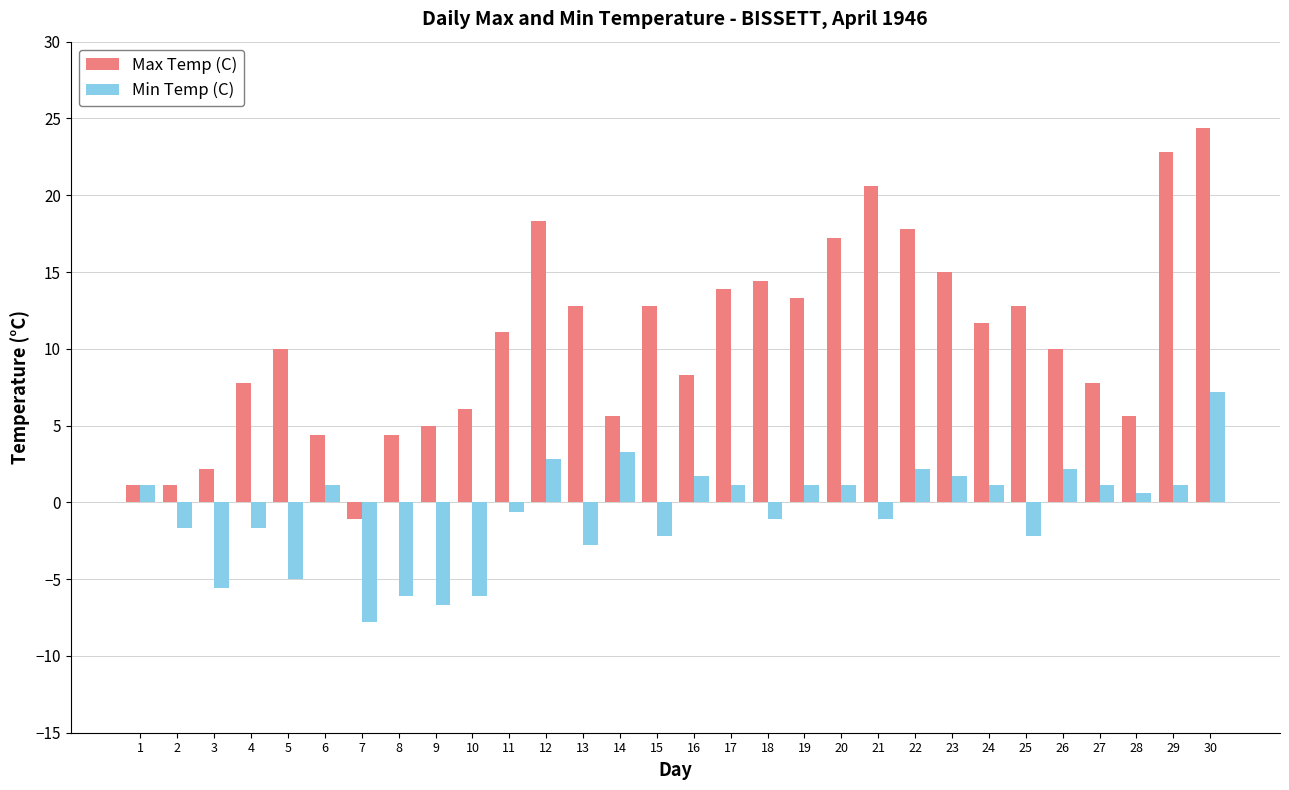

Rank the series by their maximum value, from highest to lowest.

Max Temp (C), Min Temp (C)